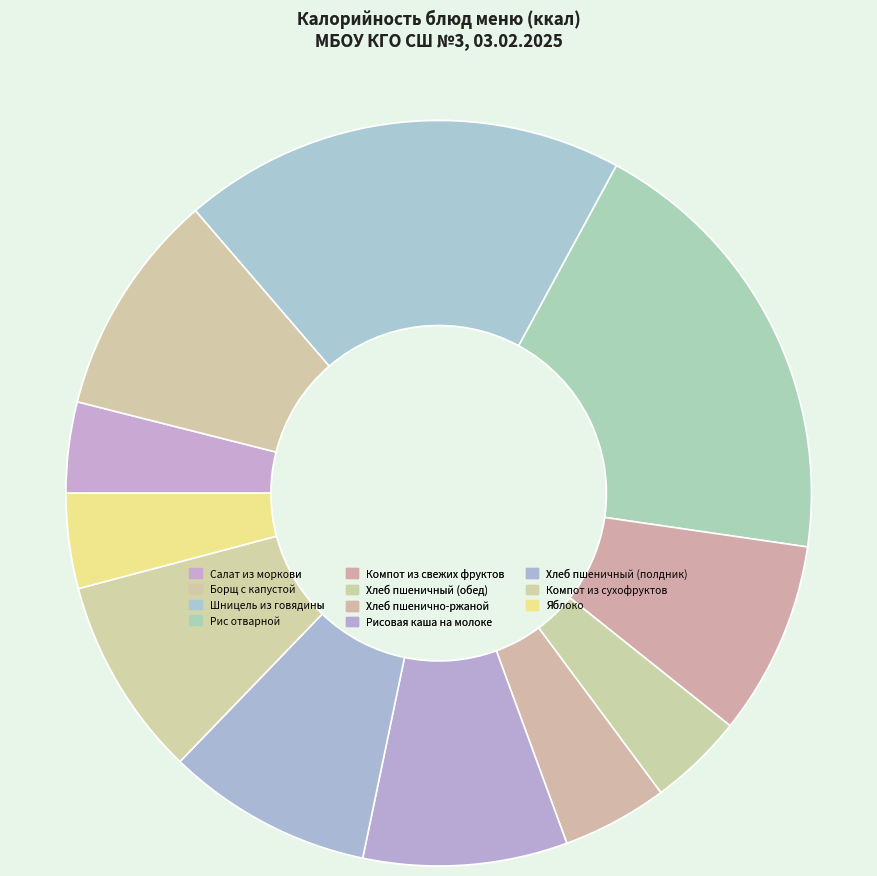

What is the largest slice in the pie chart?

Рис отварной